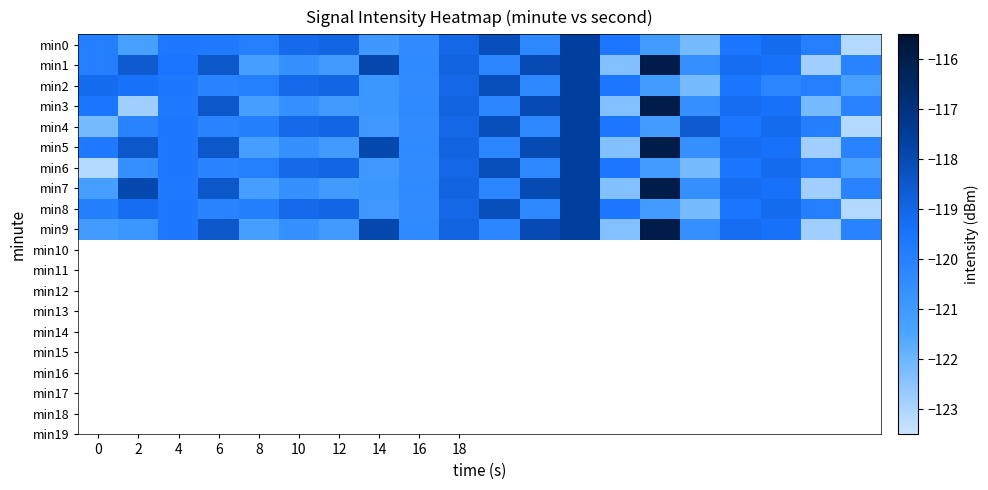

What is the greatest value displayed?

-116.0